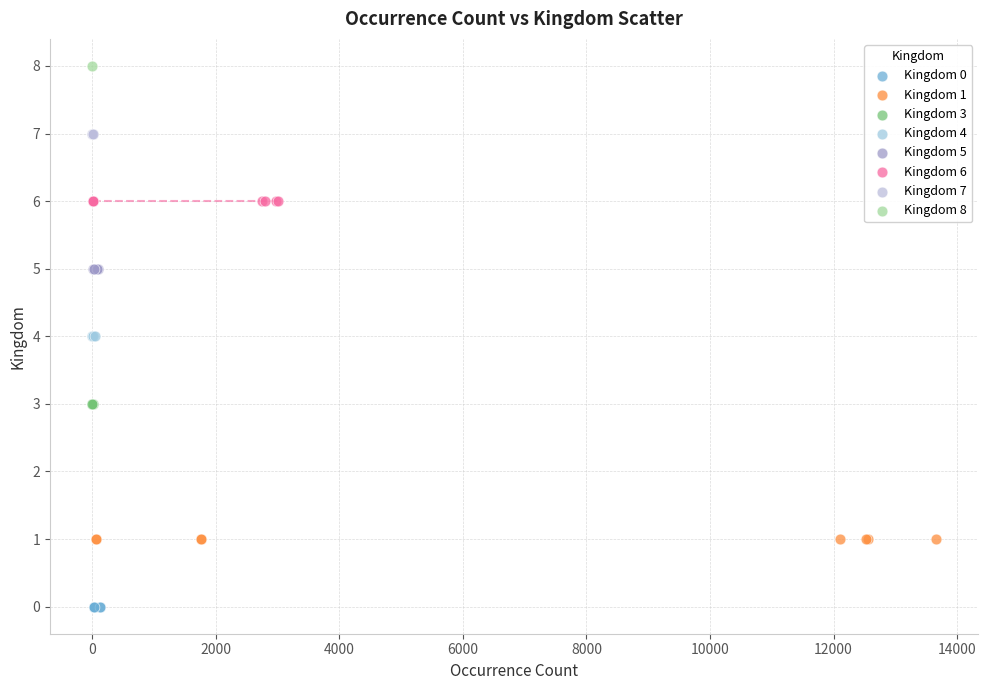

Which series contains the highest Y value?

Kingdom 8